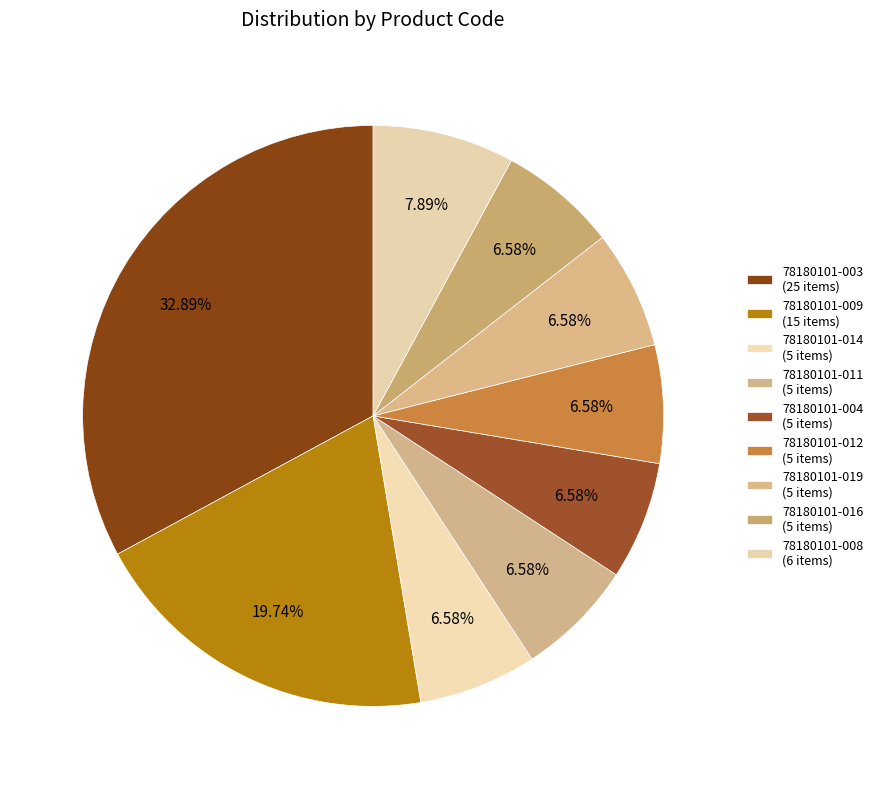

How many slices are in this pie chart?

9